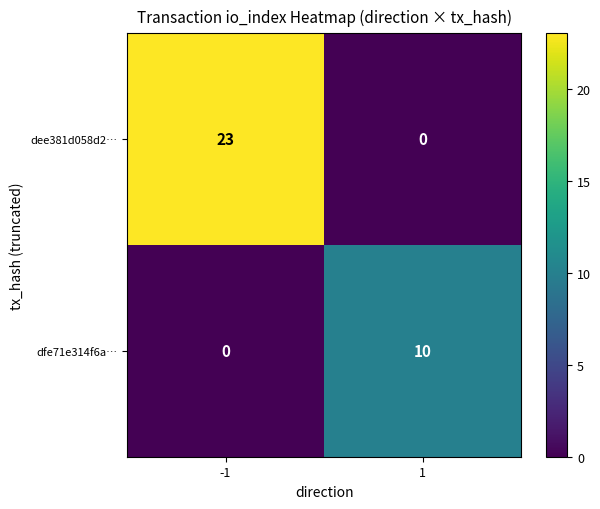

What is the difference between the highest and lowest values at -1?

23